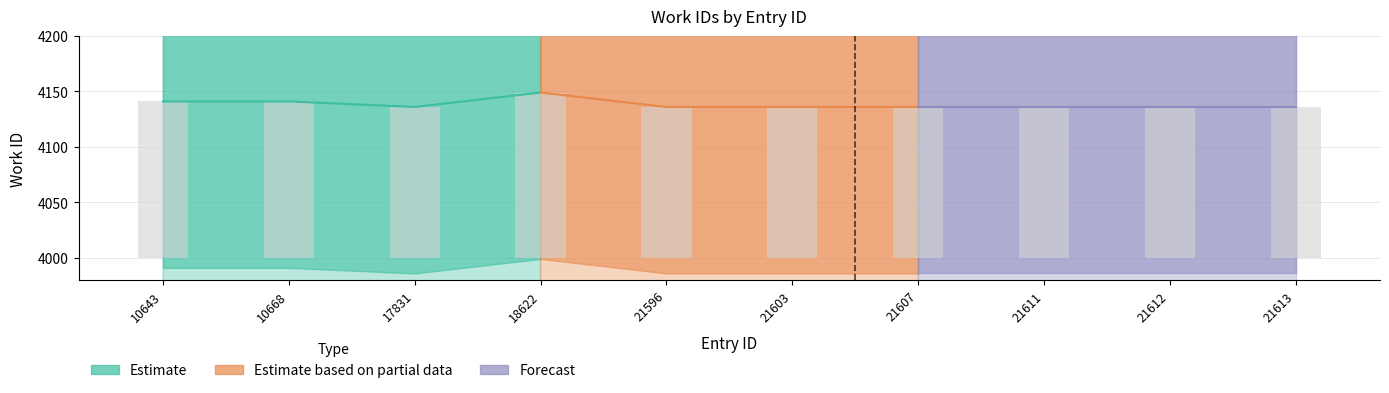

The chart shows a value of 242 at 10668. True or false?

False